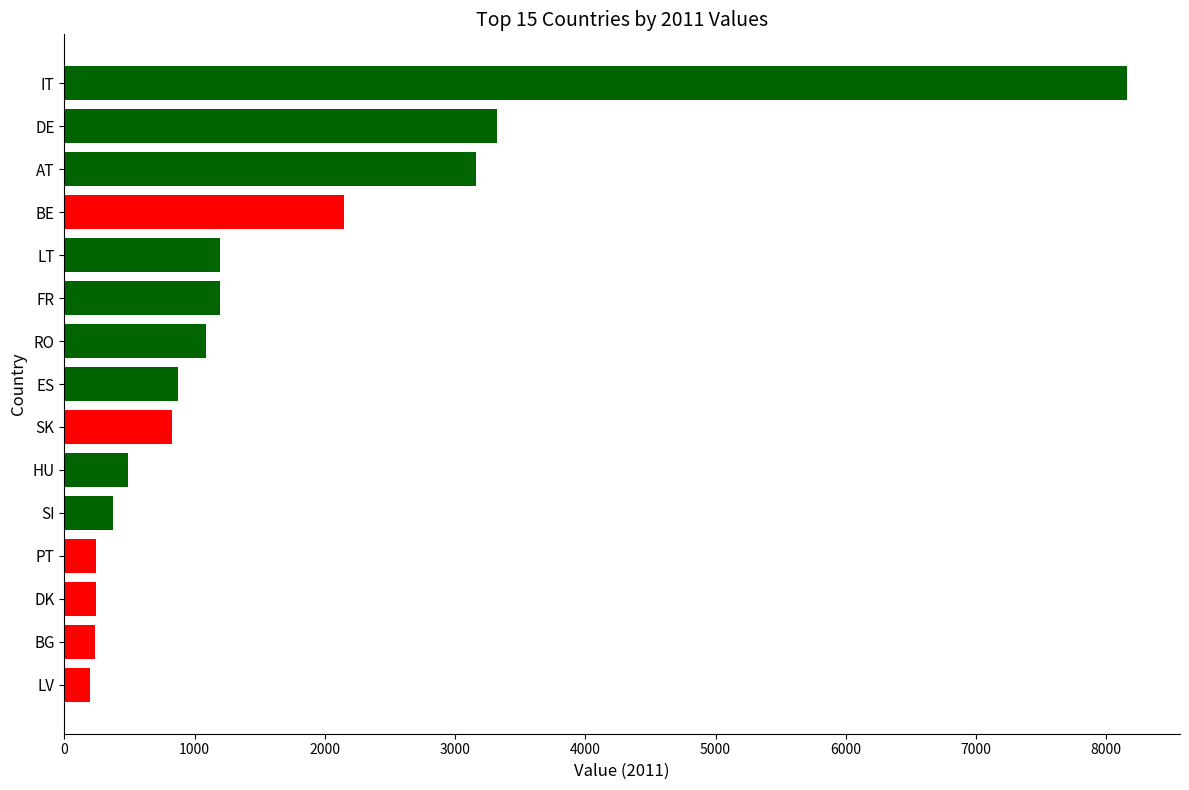

Which category has the highest value across all series?

IT